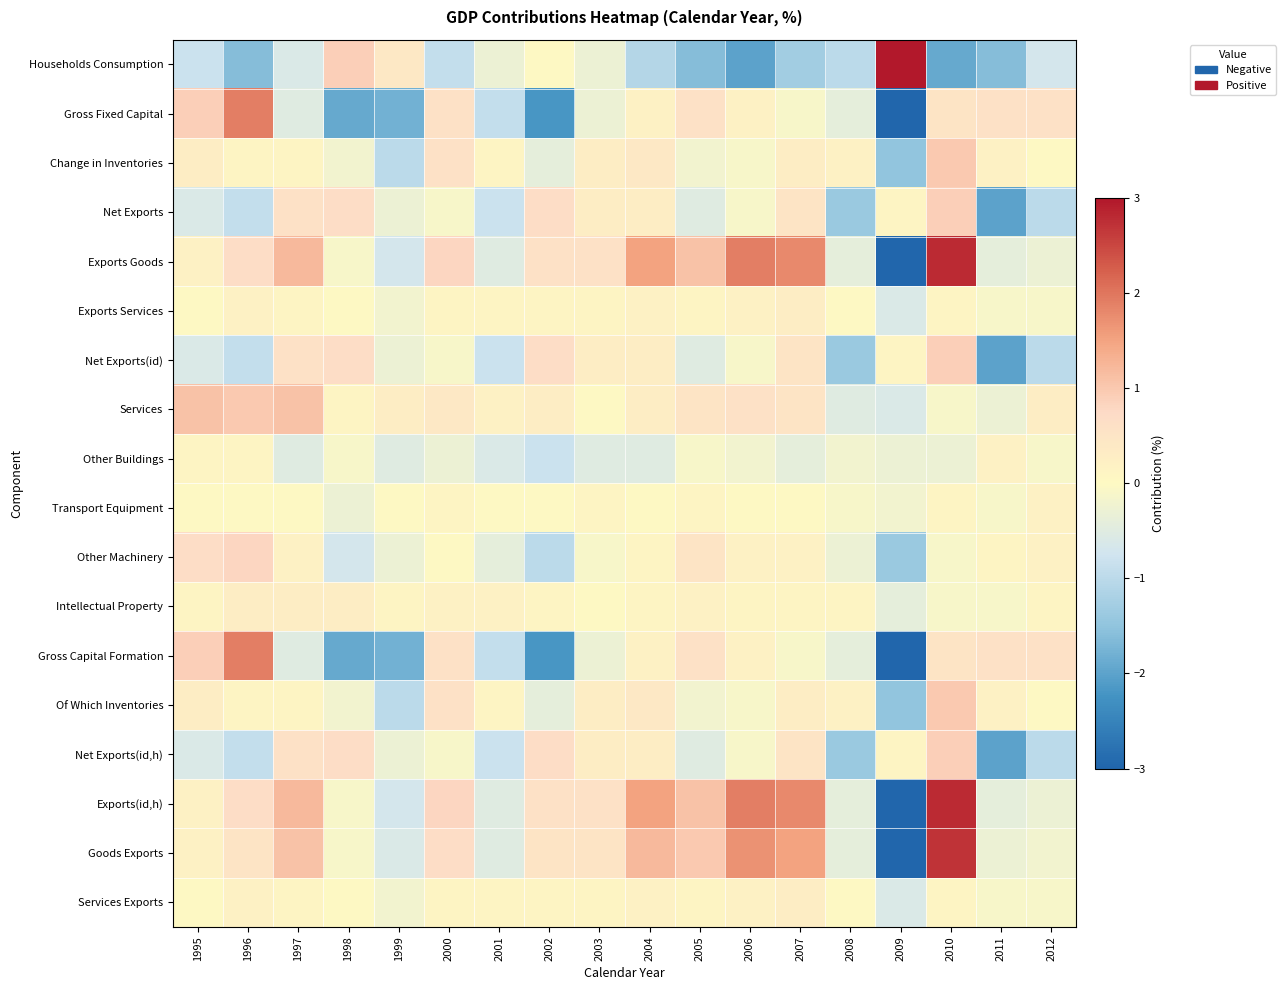

What is the maximum value shown in the chart?

5.7